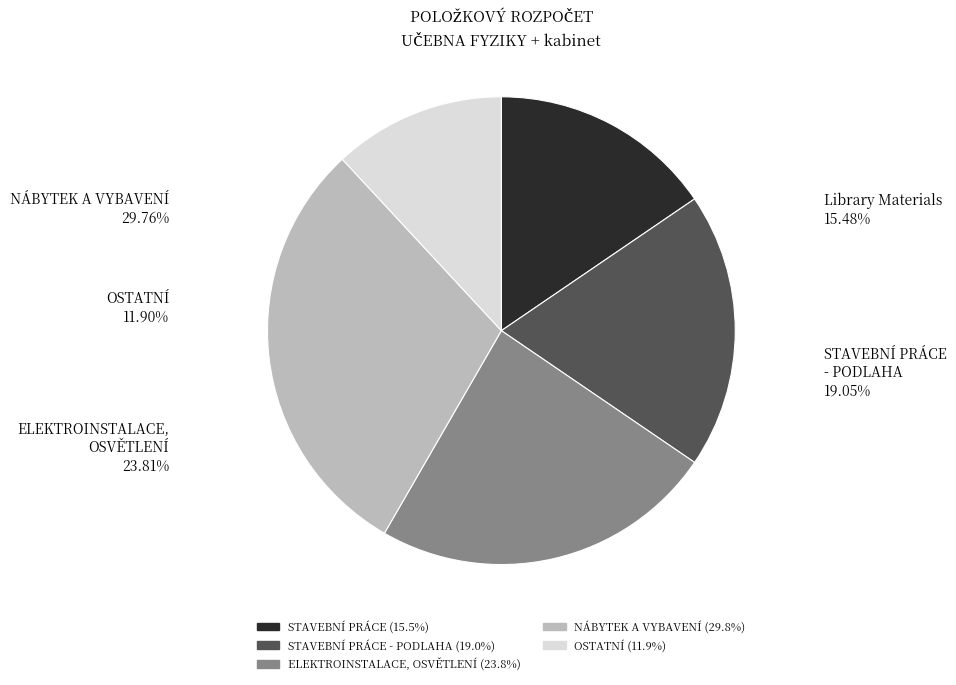

What is the largest slice in the pie chart?

NÁBYTEK A VYBAVENÍ